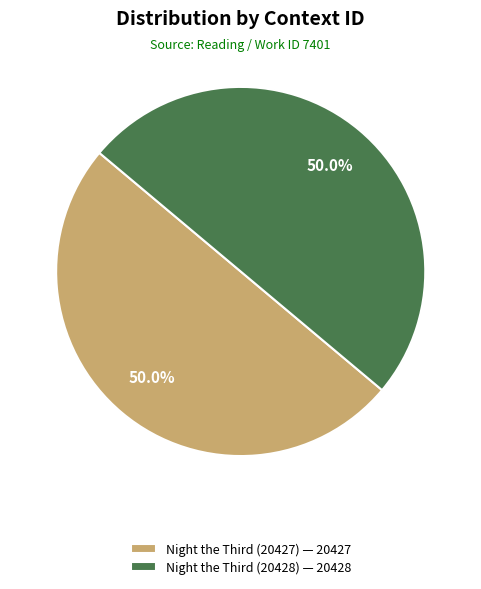

Count the number of slices in the pie.

2